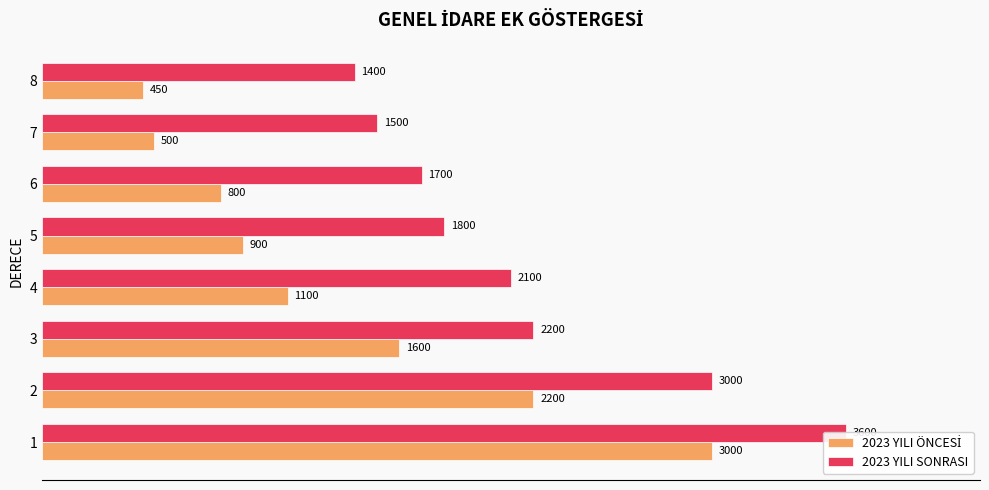

What is the maximum value for 2023 YILI ÖNCESİ?

3000